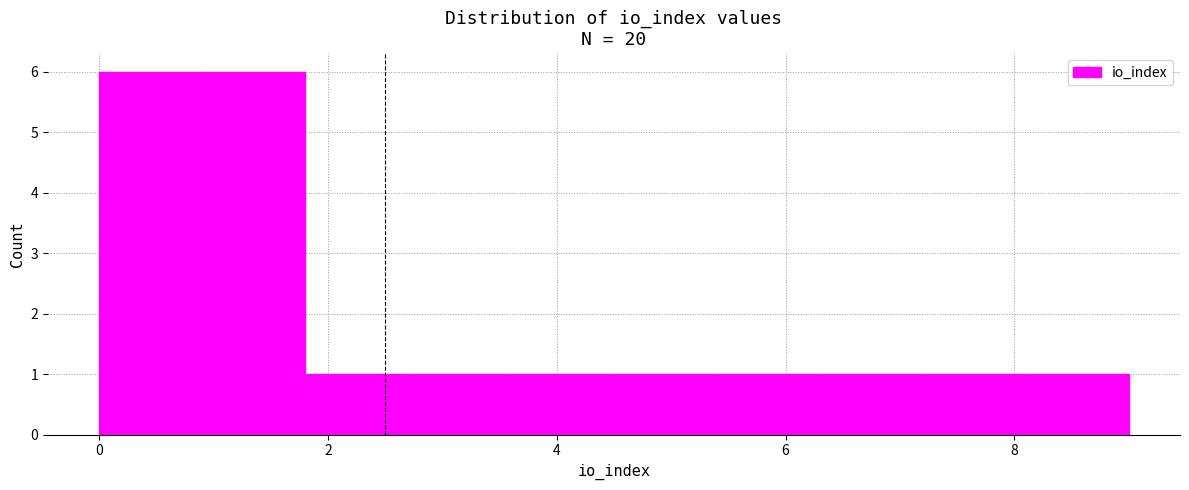

What is the height of the bar covering 5.4 to 6.3 on the x-axis? Neither the bar edges nor the heights are printed on the chart, so give them approximately, as read against the axes.

1